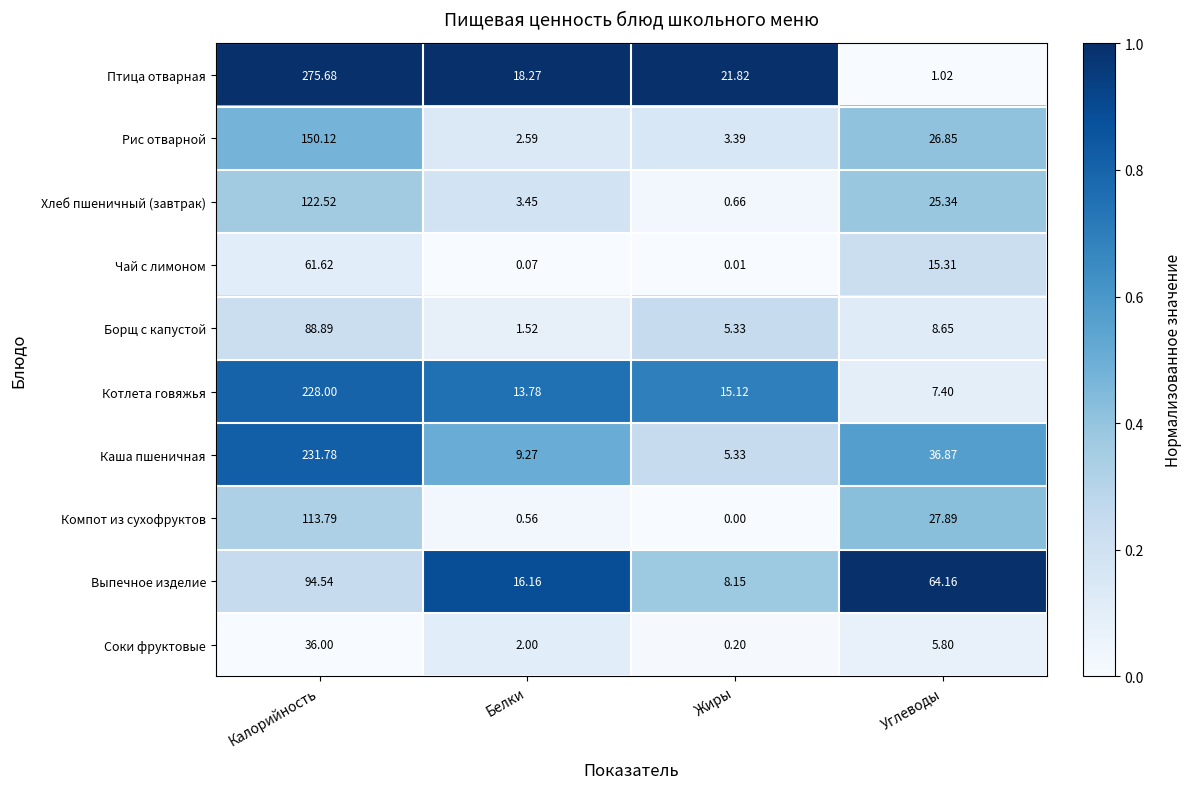

Between Калорийность and Углеводы, which series saw the biggest shift?

Птица отварная